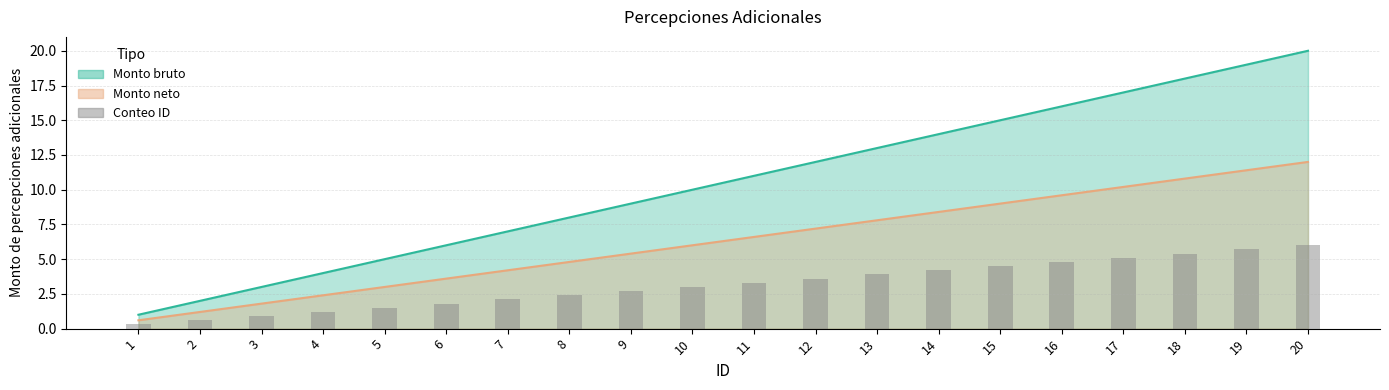

Is it true that the value at 17 is 5.1?

True